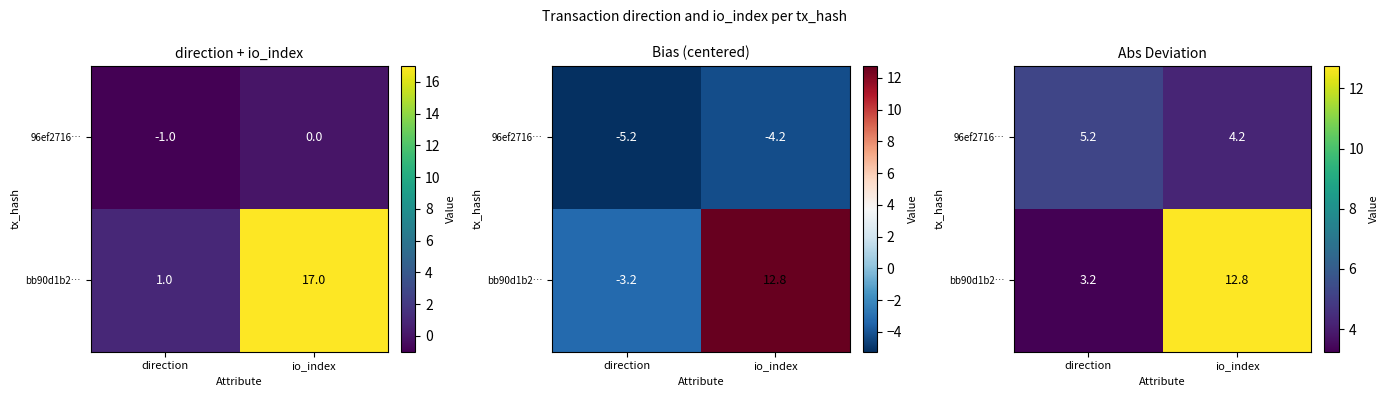

Rank the series at io_index from highest to lowest value.

bb90d1b2…, 96ef2716…